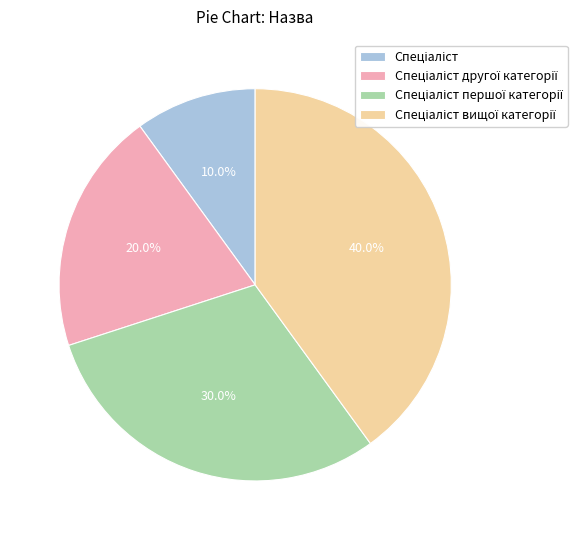

Is there a majority slice in this chart?

No